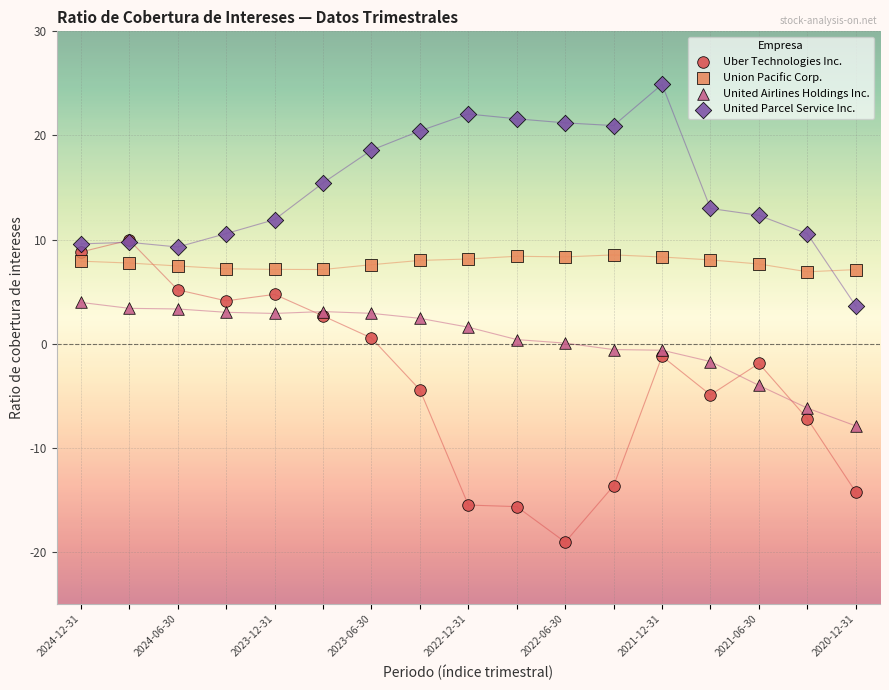

Which series has the largest Y range (max minus min)?

Uber Technologies Inc.